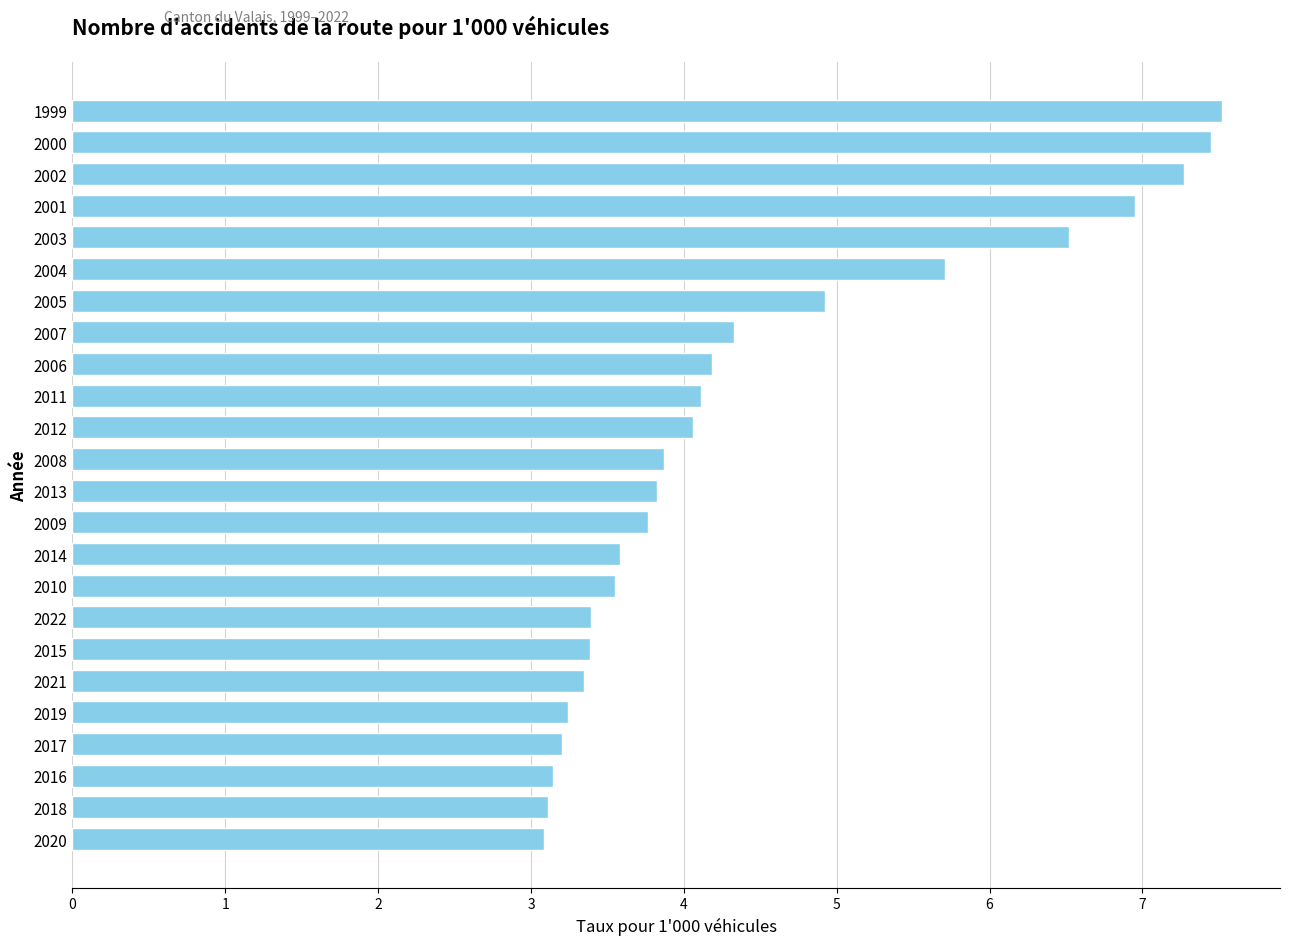

What is the minimum value shown in the chart?

3.1